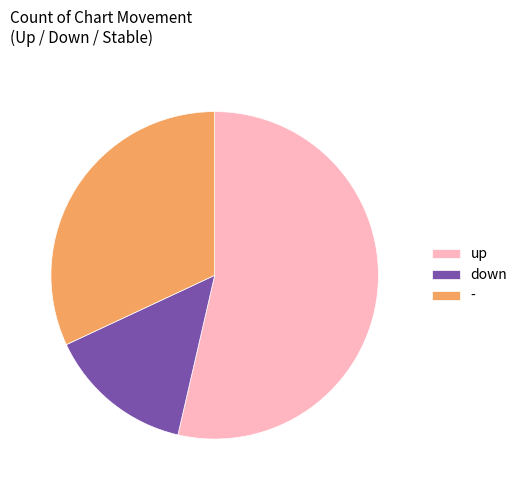

Does any single category account for the majority?

Yes